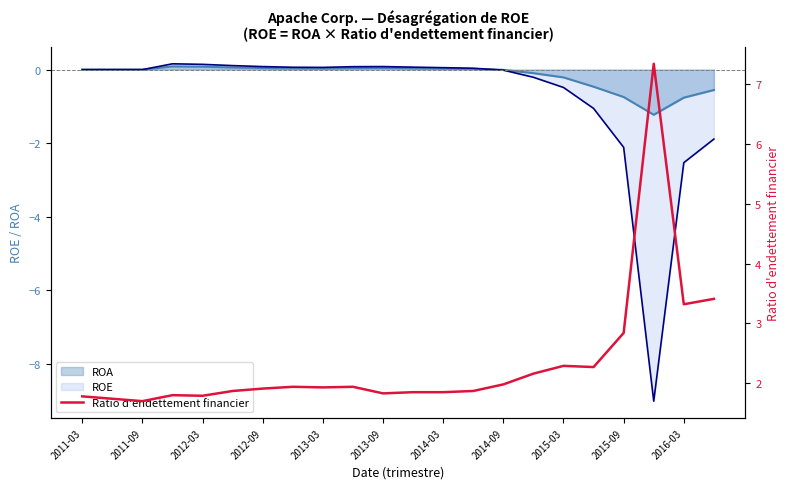

How many interior local peaks (higher than both neighbors) does the data have?

5